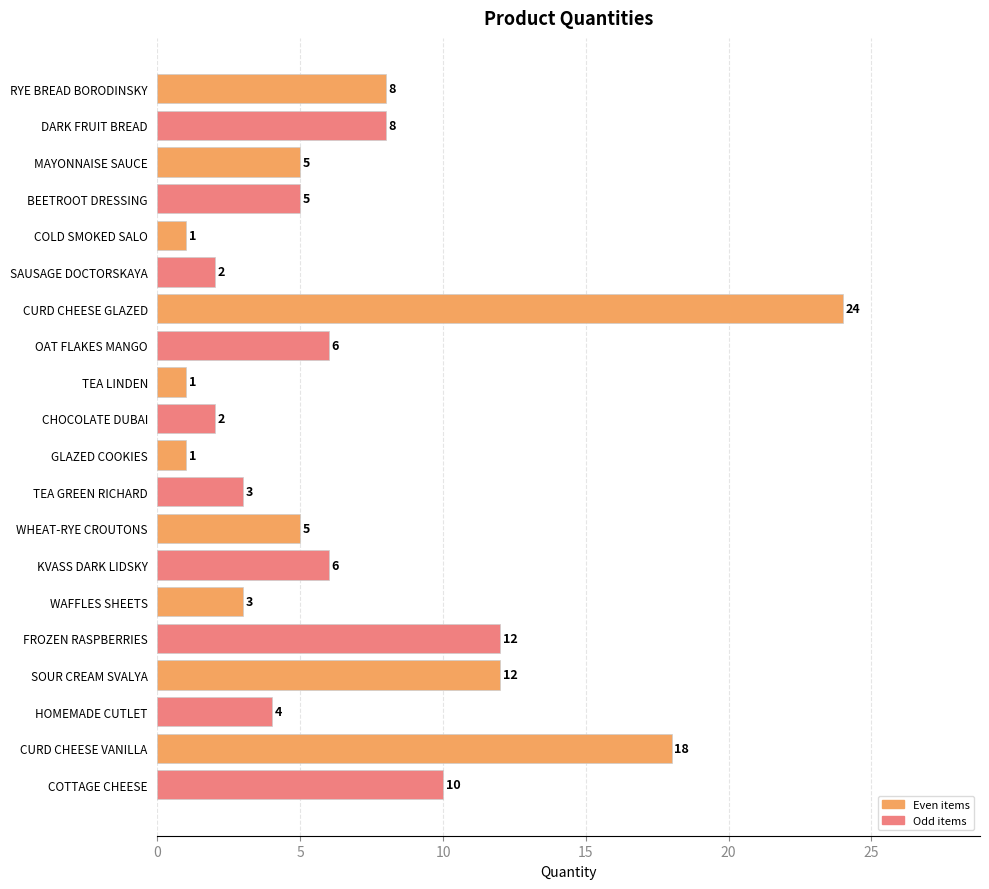

What is the approximate value at WAFFLES SHEETS?

3